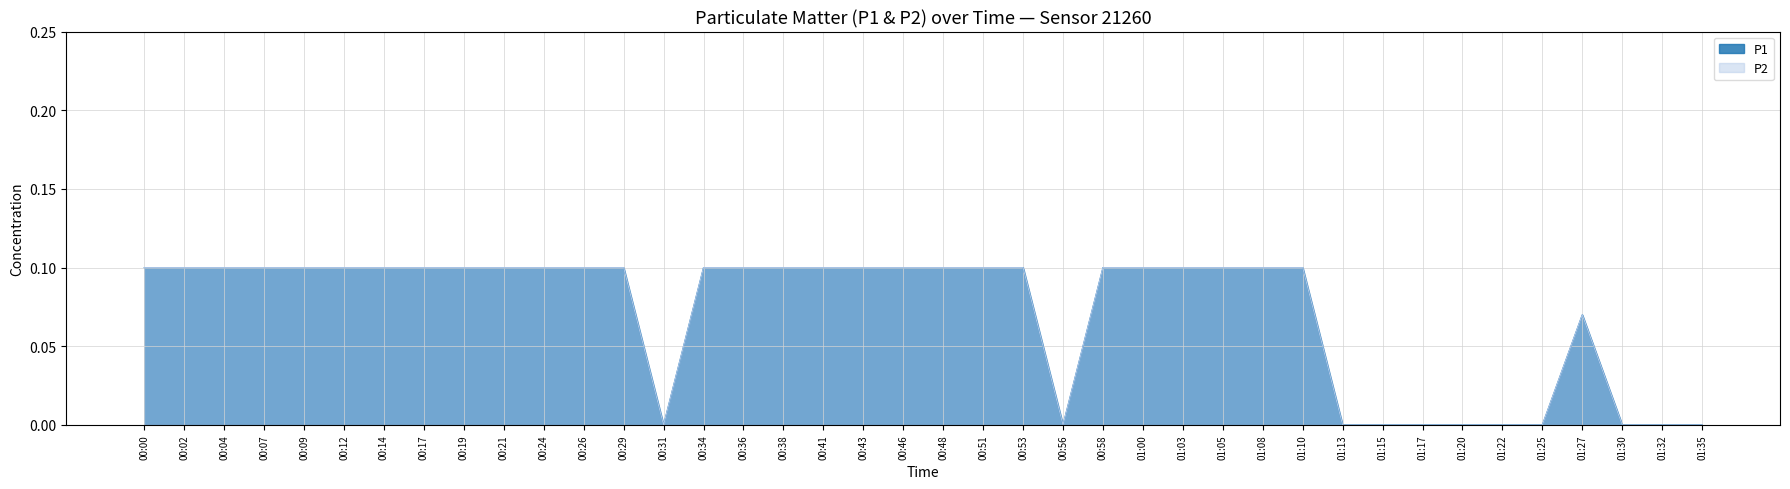

At which category is the sum across all series the highest?

00:00